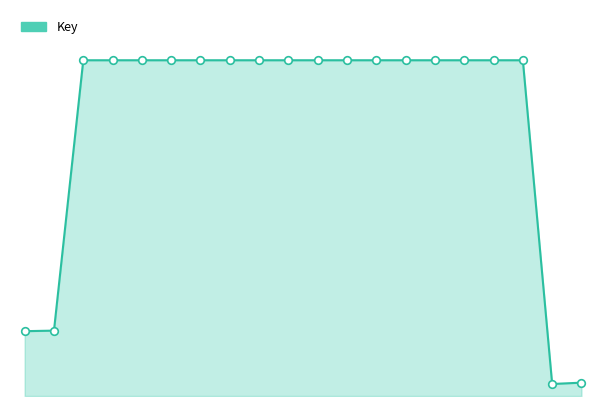

Is this an area chart (filled region under the line)?

Yes